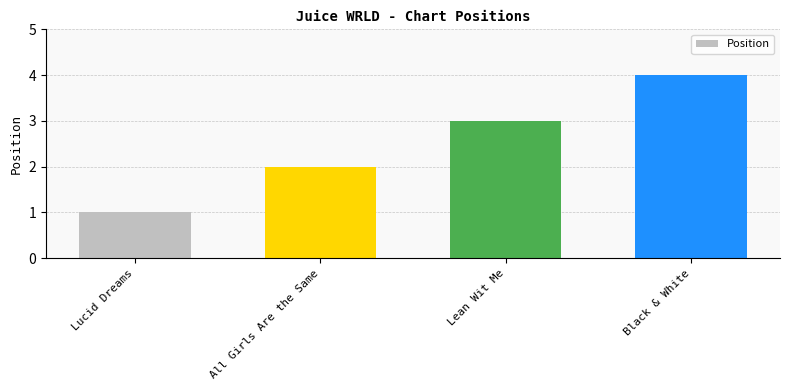

How many values are below 3?

2